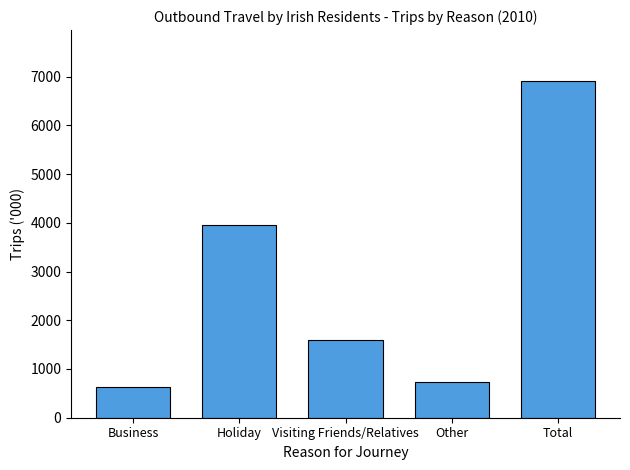

Approximately how many times larger is the value at Visiting Friends/Relatives compared to Holiday?

0.4